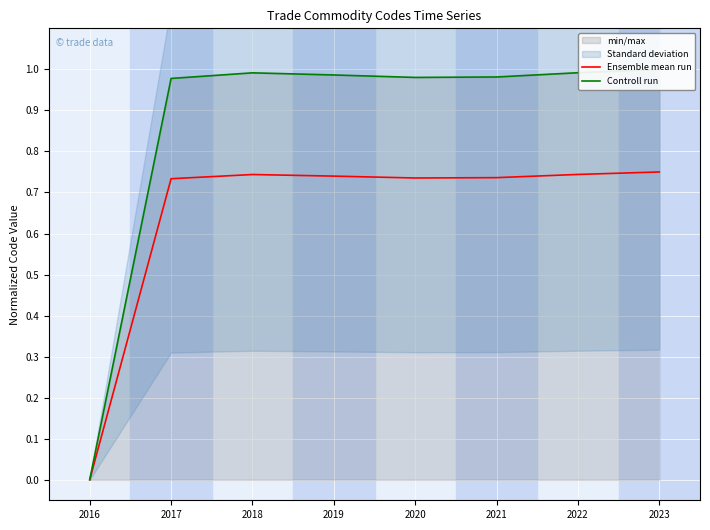

True or false: Controll run has more than 1 interior local peaks.

False